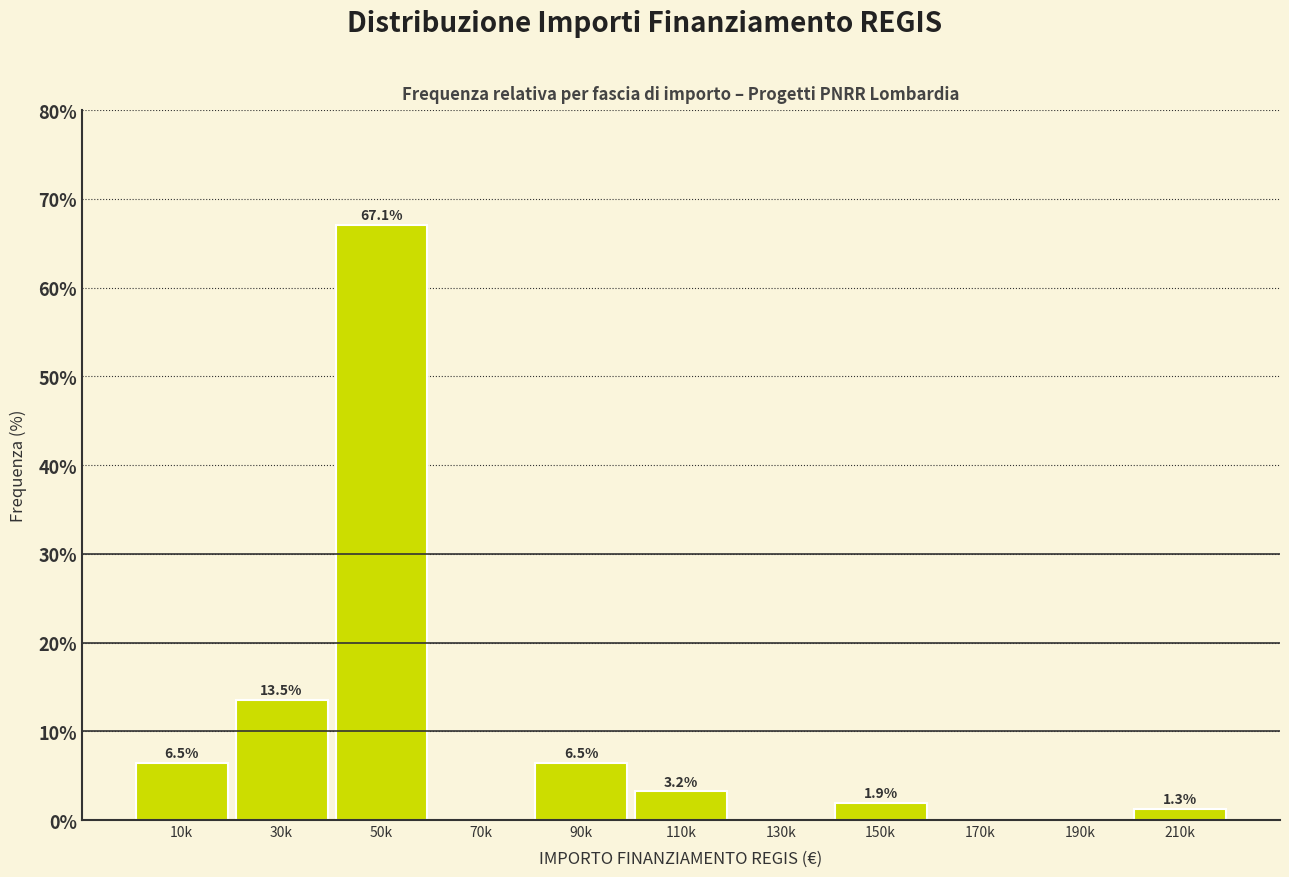

Reading left to right, extract all data points from this chart.

10k=6.5	30k=13.5	50k=67.1	70k=0.0	90k=6.5	110k=3.2	130k=0.0	150k=1.9	170k=0.0	190k=0.0	210k=1.3